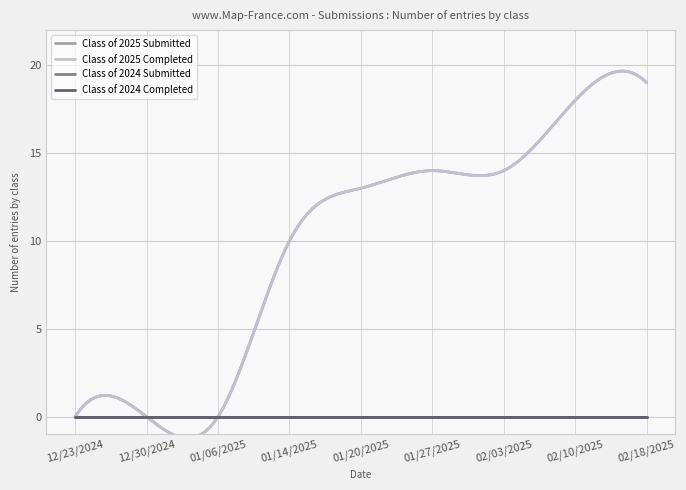

Is this an area chart (filled region under the line)?

No